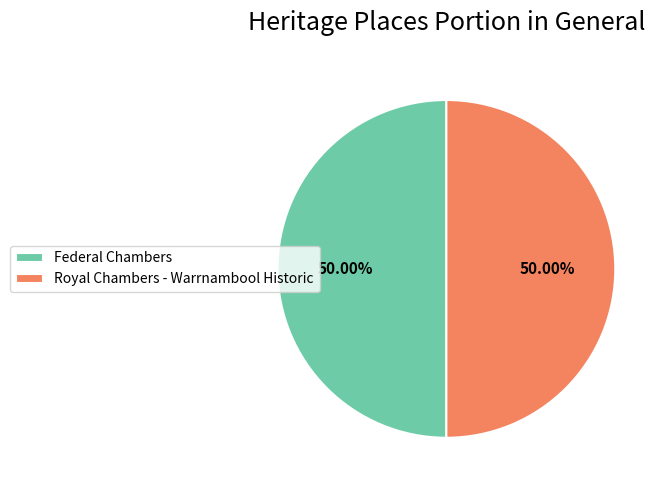

What is the ratio of the value at Federal Chambers to the value at Royal Chambers - Warrnambool Historic?

1.0